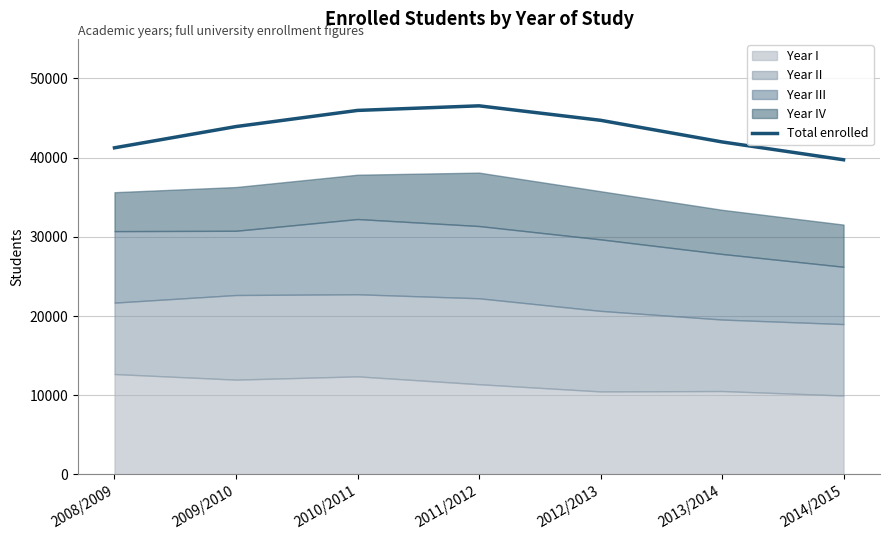

How many lines are shown in the chart?

1